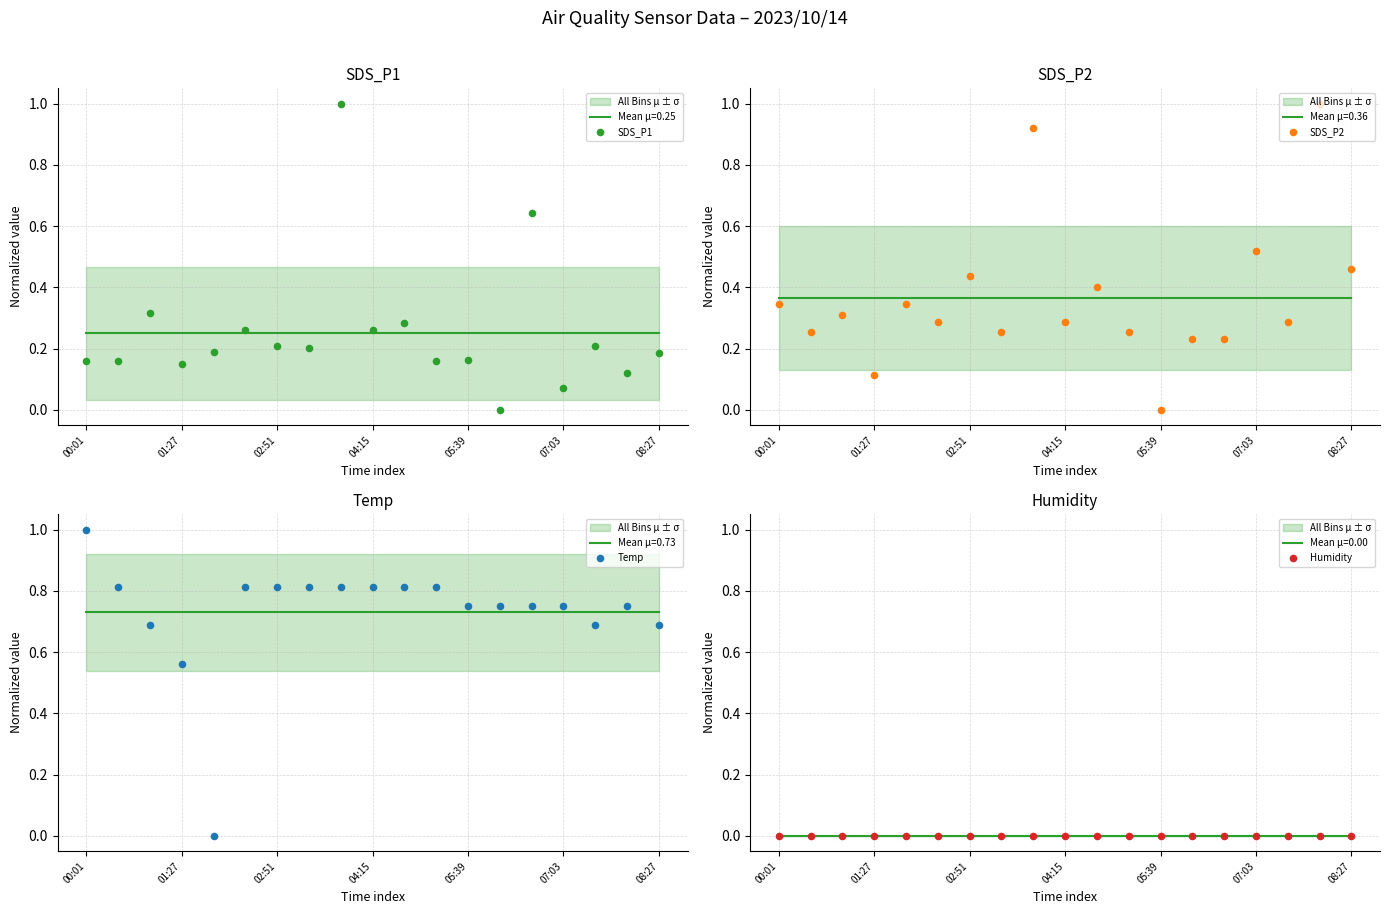

Which series has the largest total across all categories?

Temp